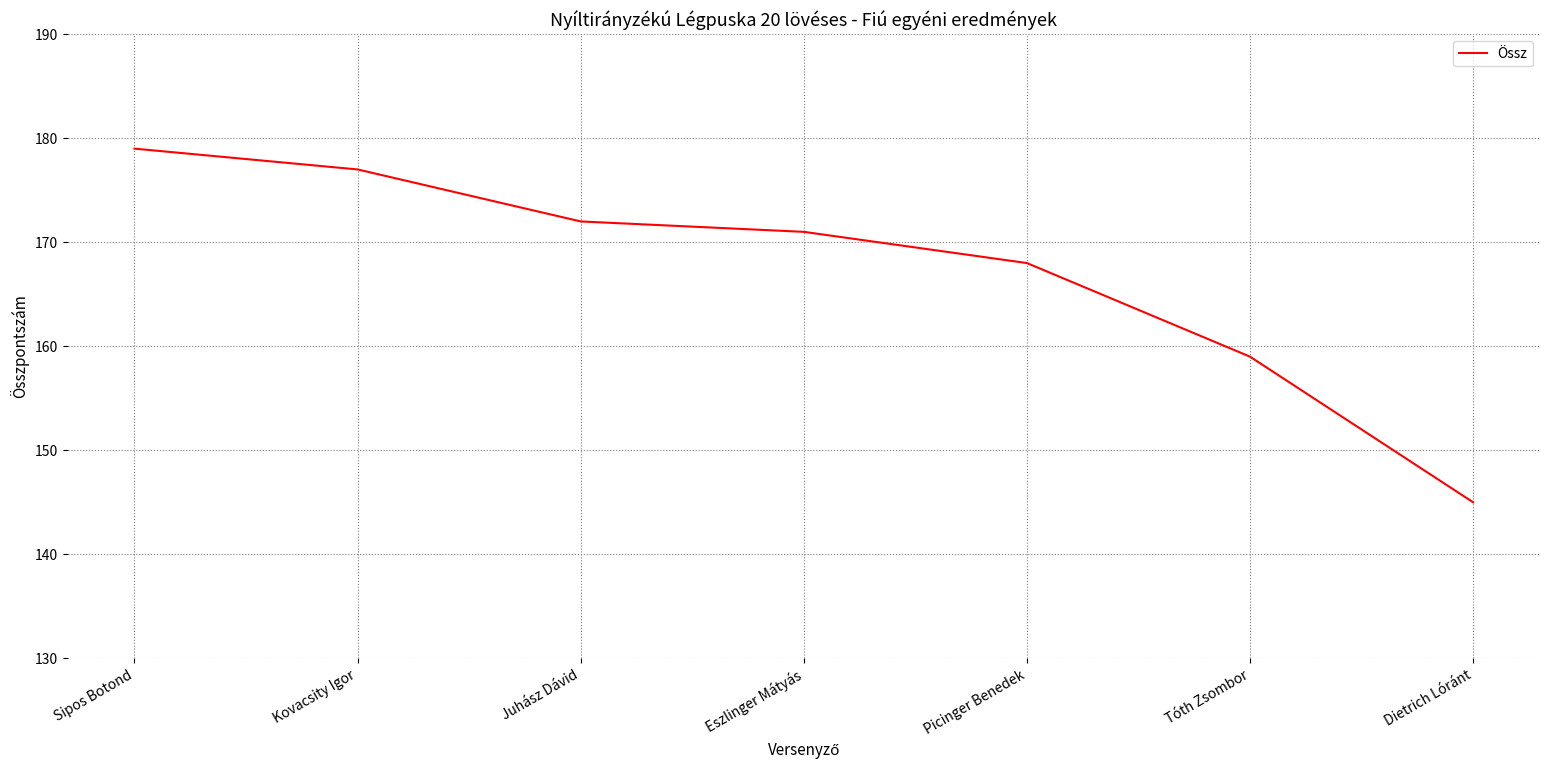

Is it true that the value at Dietrich Lóránt is 37?

False